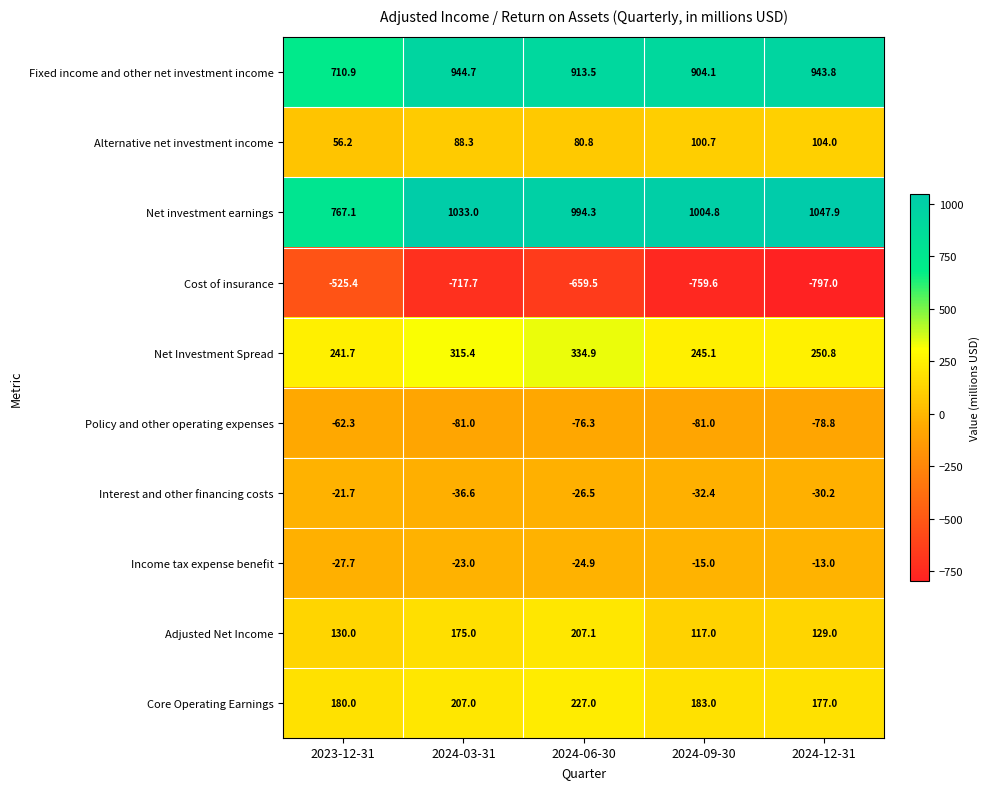

How many categories are shown in the chart?

5